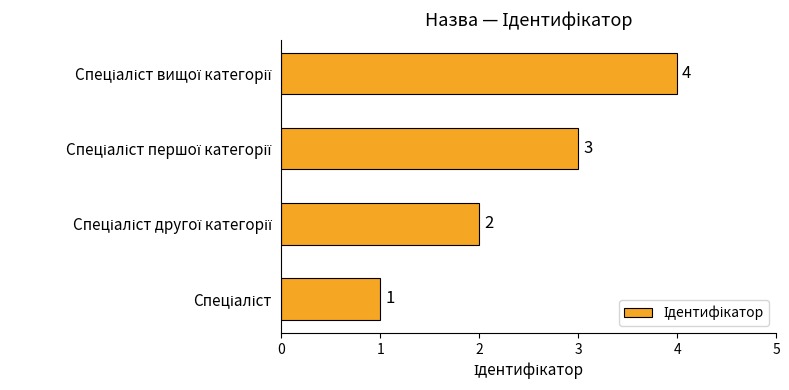

What is the difference between the maximum and minimum values?

3